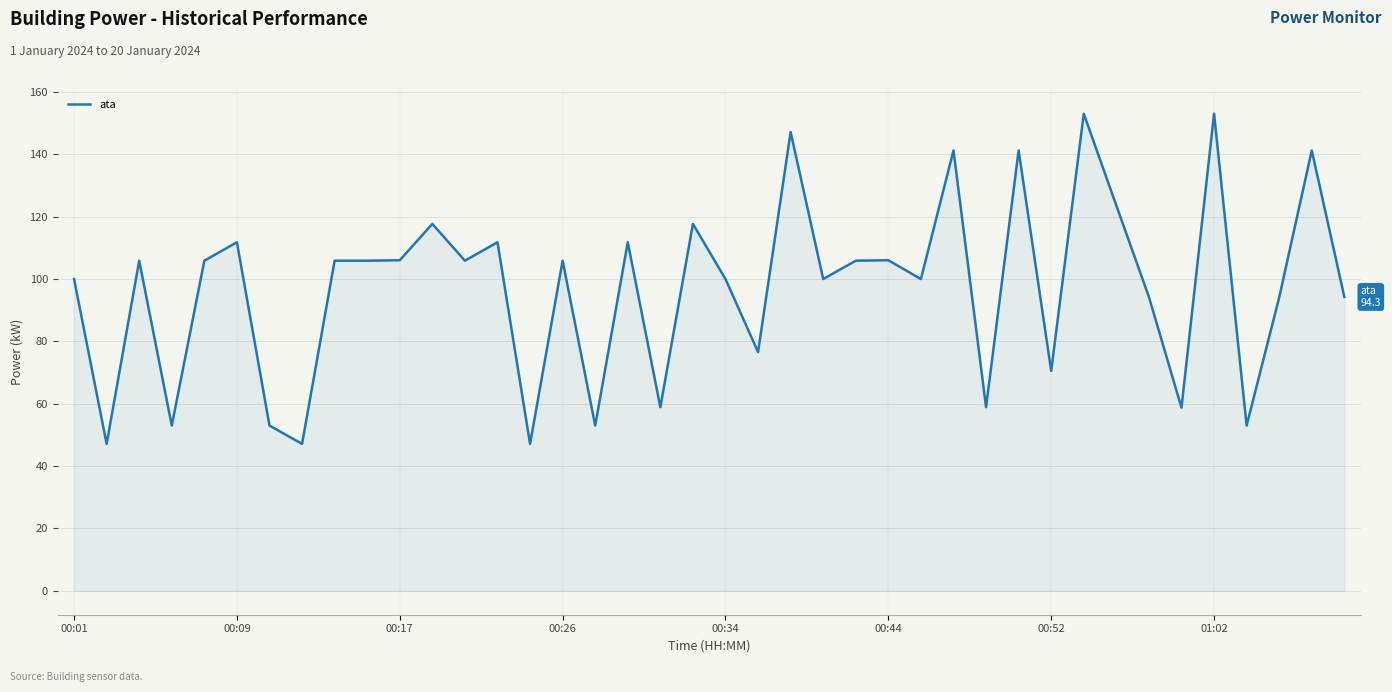

What is the minimum value shown in the chart?

47.1